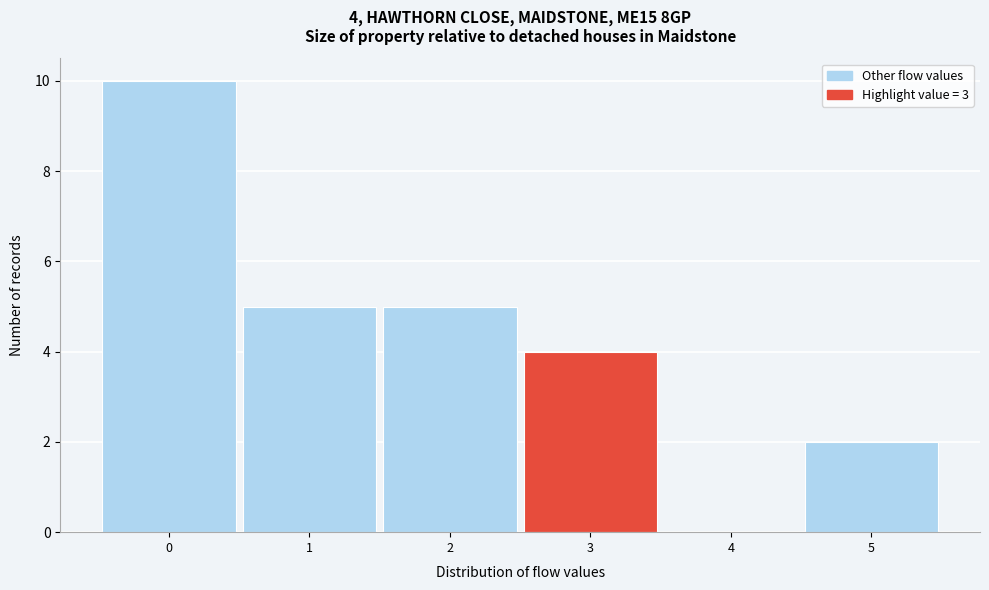

Which range on the x-axis has the tallest bar?

-0.5 to 0.5